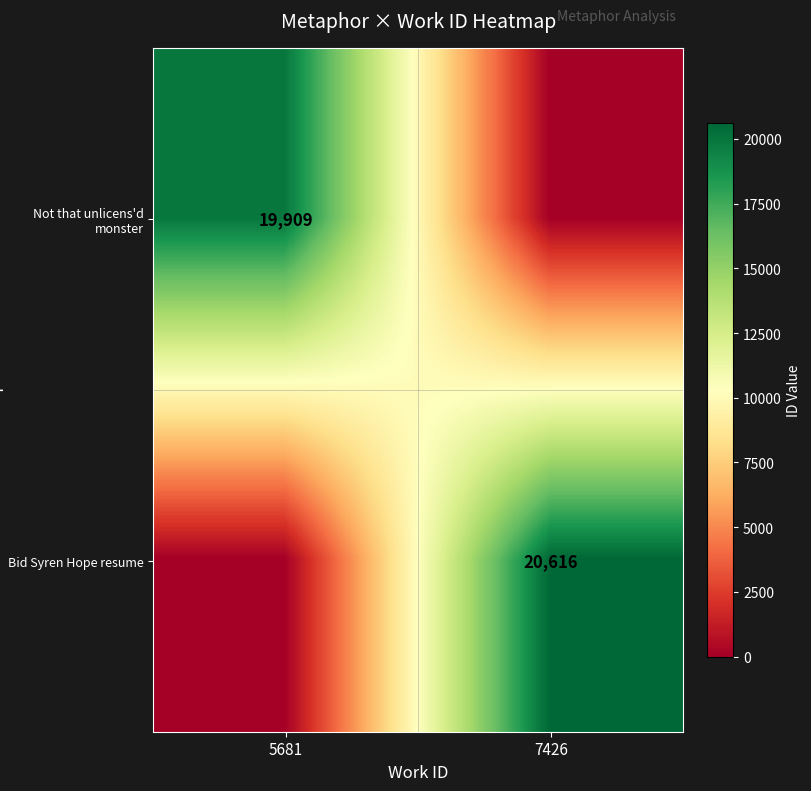

Which category has the lowest value across all series?

7426